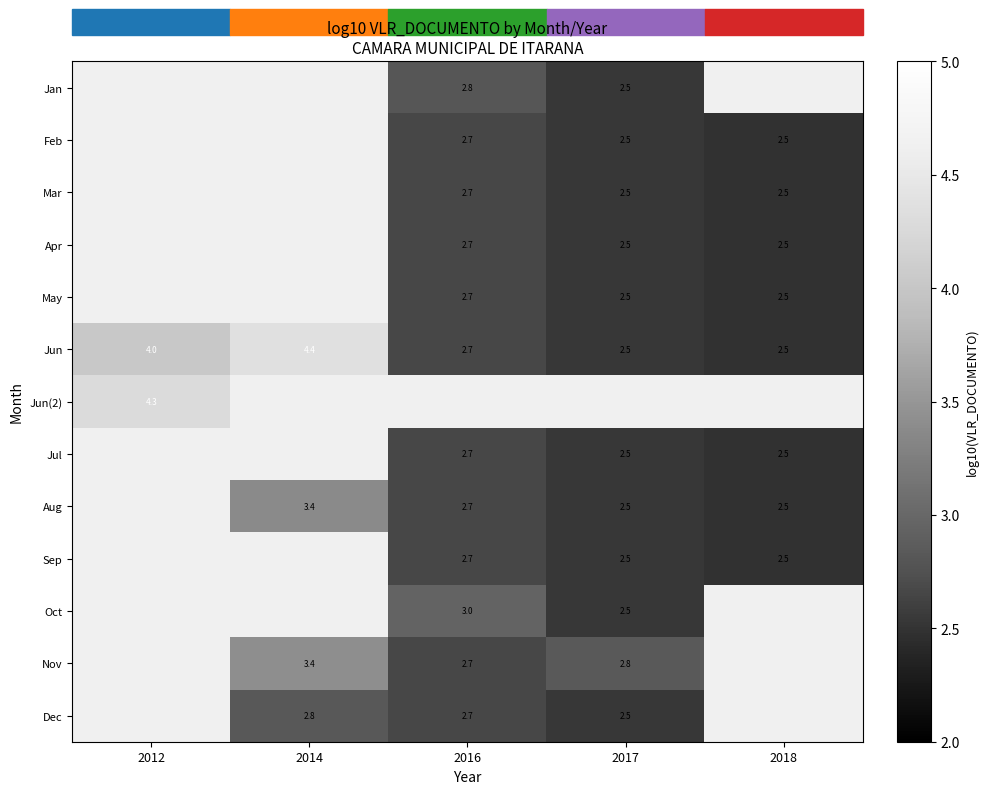

Is it true that Jun equals 4.2 at 2018?

False